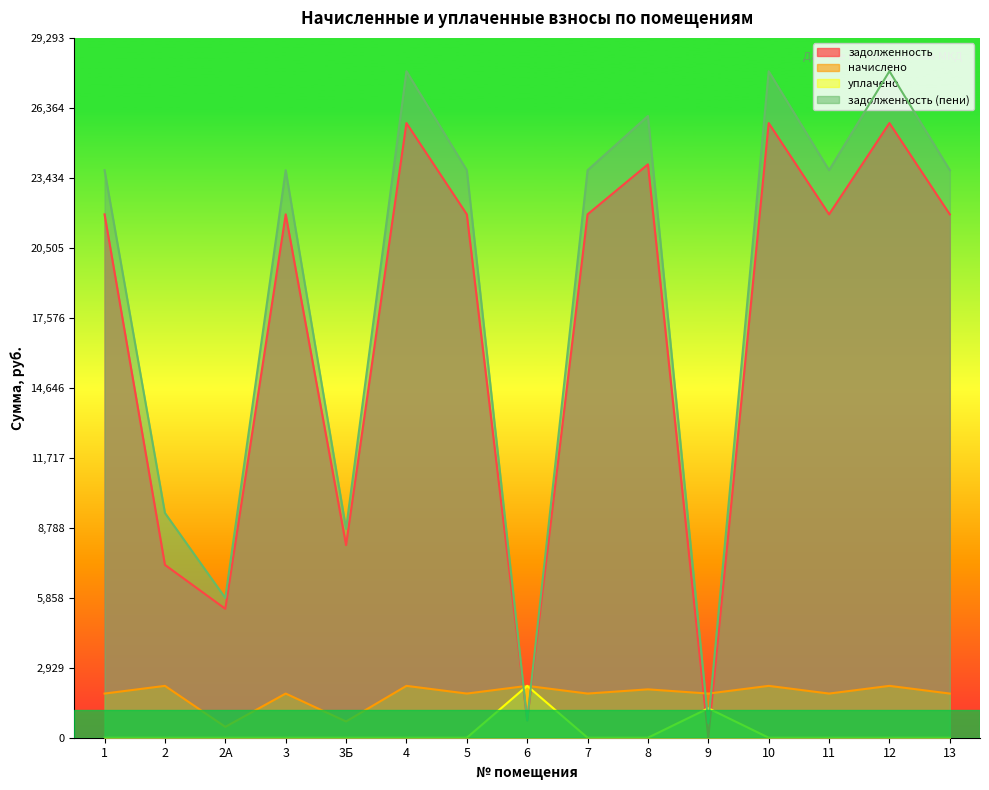

Where do начислено and задолженность first cross each other?

5 and 6